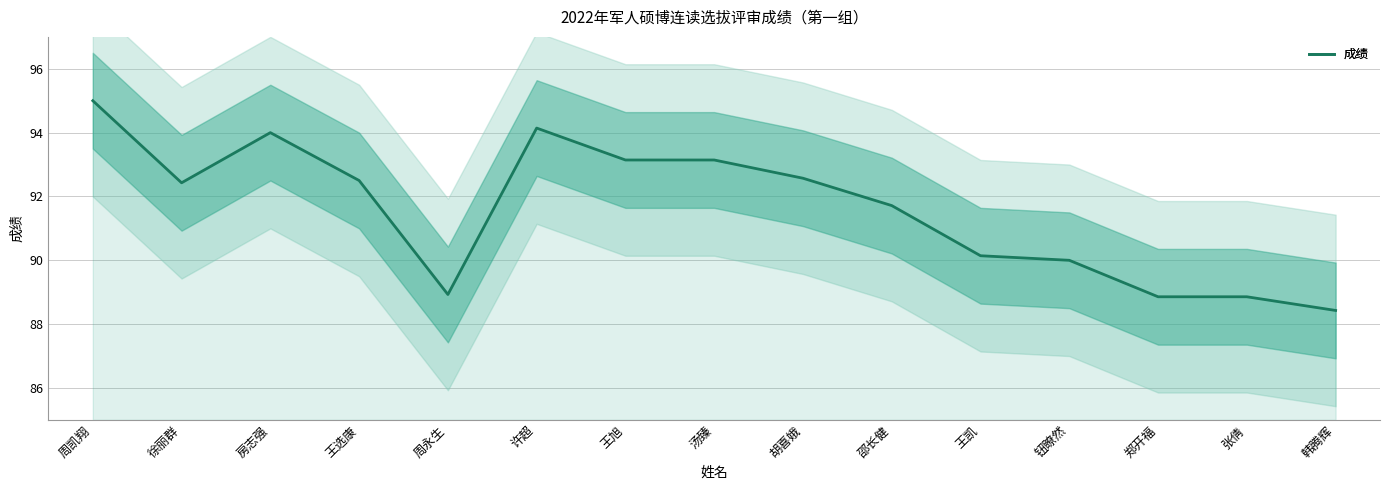

At which category does the data reach its first local peak?

房志强